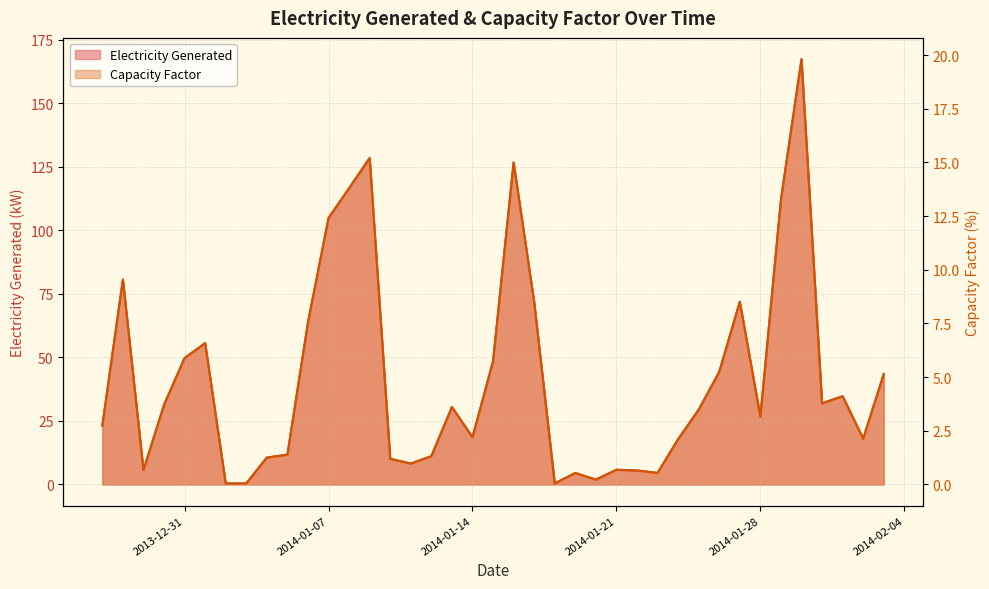

The Electricity Generated series shows 12.3 at 2014-01-26. True or false?

False